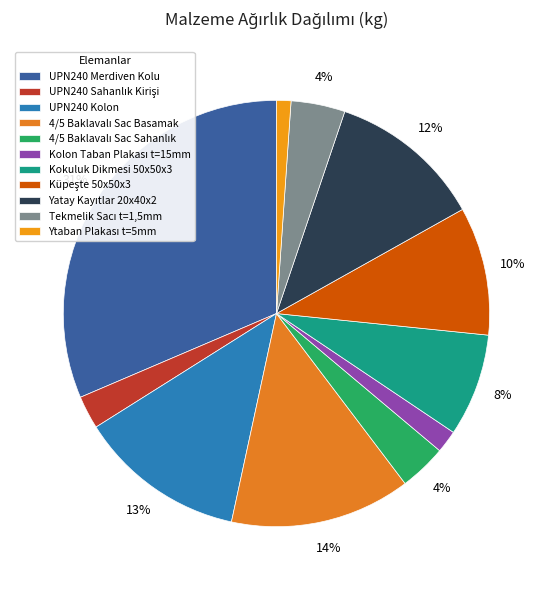

Combined, do Ytaban Plakası t=5mm and Kolon Taban Plakası t=15mm account for over 50%?

No